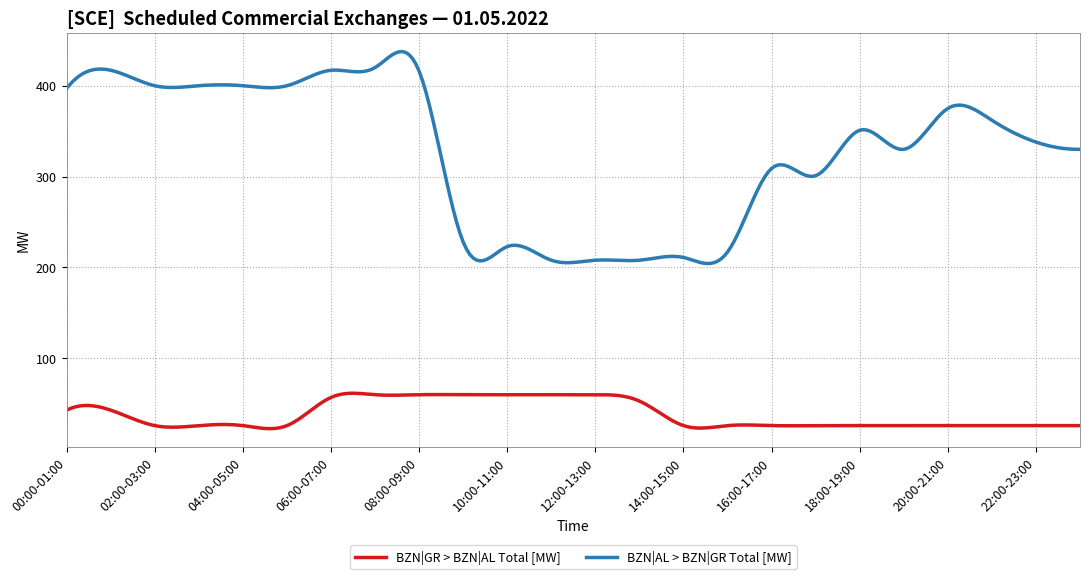

True or false: BZN|GR > BZN|AL Total [MW] and BZN|AL > BZN|GR Total [MW] cross at least once.

False